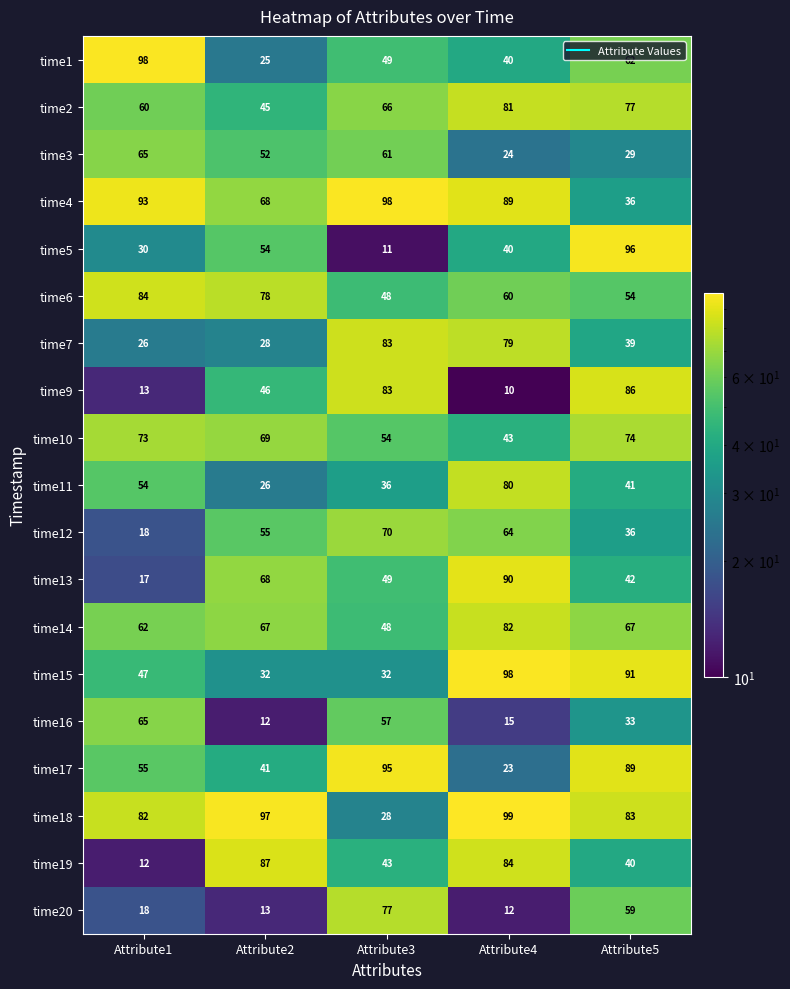

What is the sum of the time20 values at Attribute2 and Attribute5?

72